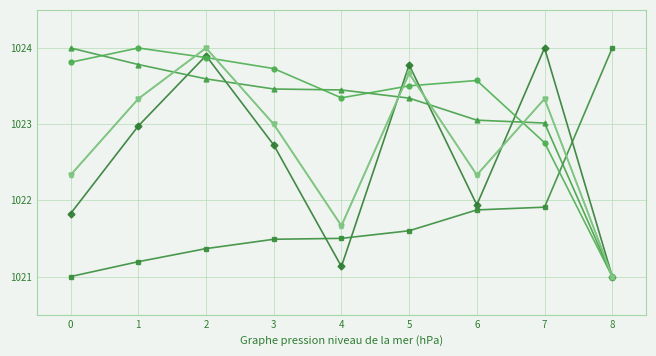

Does the chart have visible grid lines?

Yes